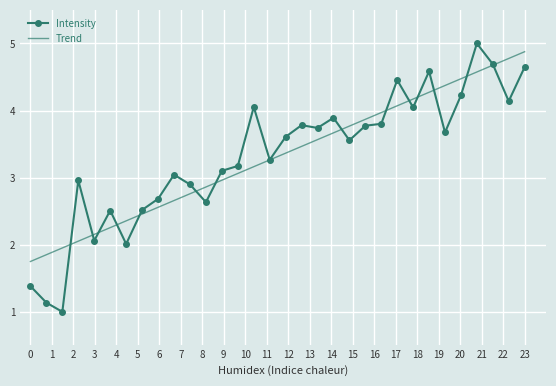

What is the average value of the Intensity series?

3.3